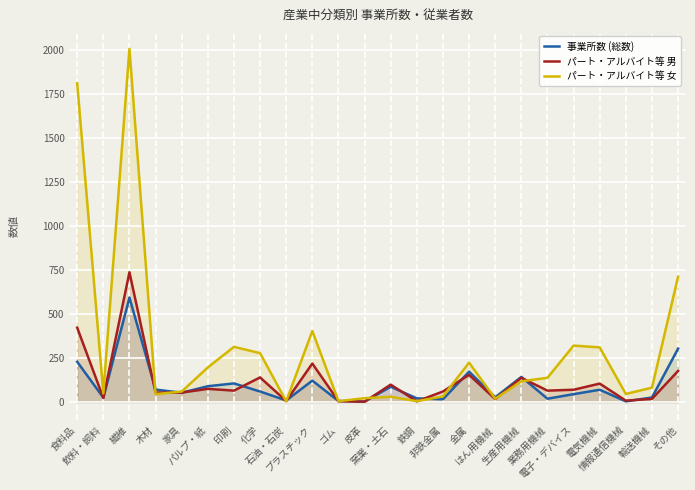

Count the number of data series in this chart.

3